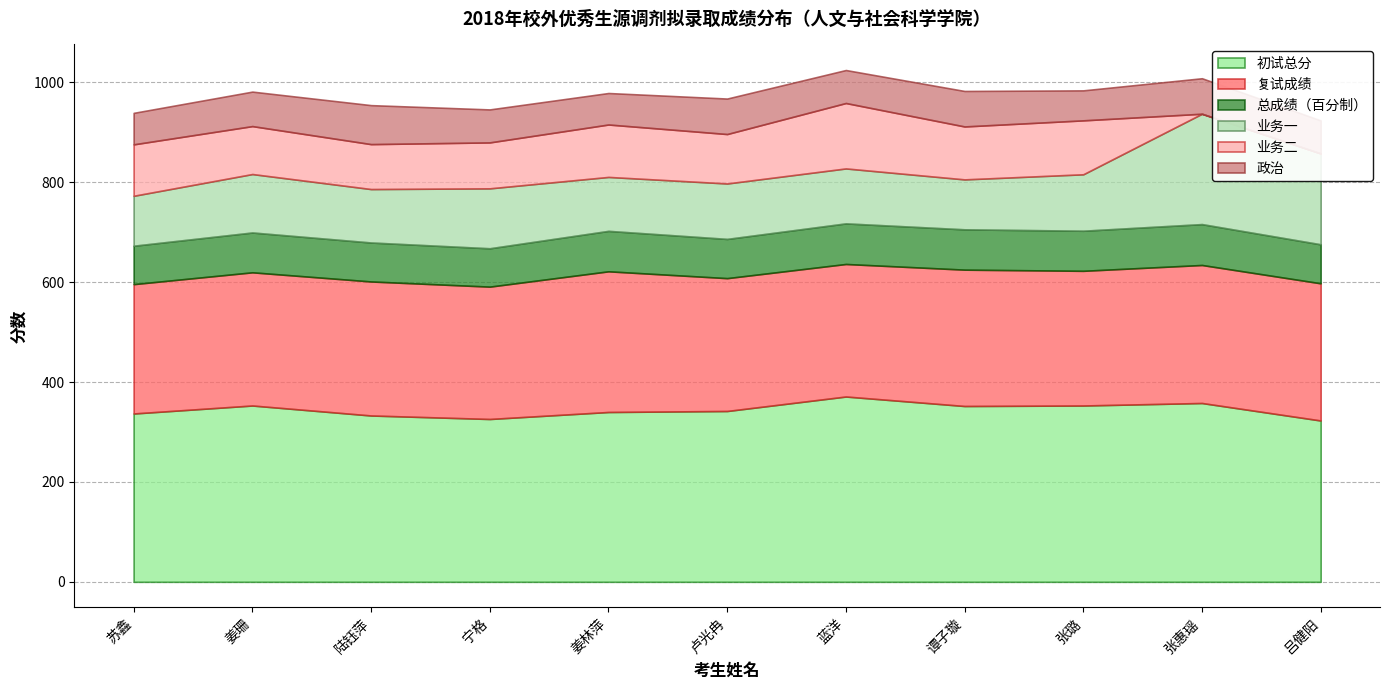

Rank the series at 姜林萍 from lowest to highest value.

政治, 总成绩（百分制）, 业务二, 业务一, 复试成绩, 初试总分